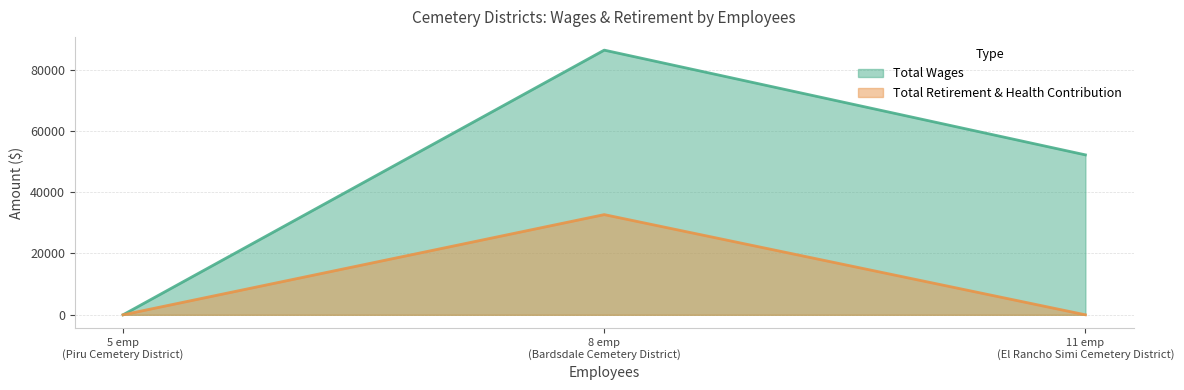

Reading left to right, extract all data points from this chart.

Total Wages: Bardsdale Cemetery District=86331	El Rancho Simi Cemetery District=52169	Piru Cemetery District=0
Total Retirement & Health Contribution: Bardsdale Cemetery District=32683	El Rancho Simi Cemetery District=0	Piru Cemetery District=0